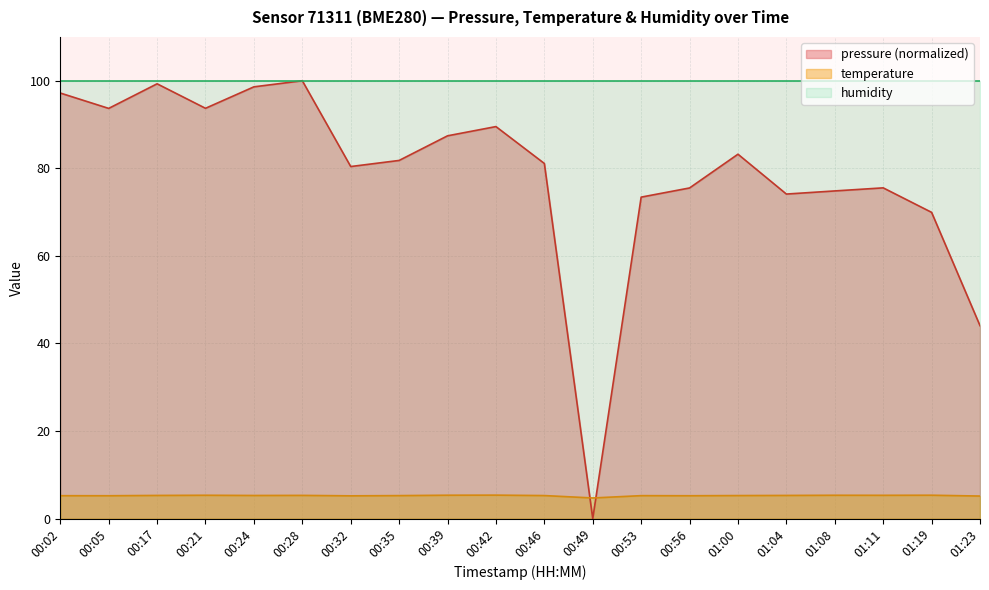

Rank the series by their average value, from lowest to highest.

temperature, pressure (normalized), humidity